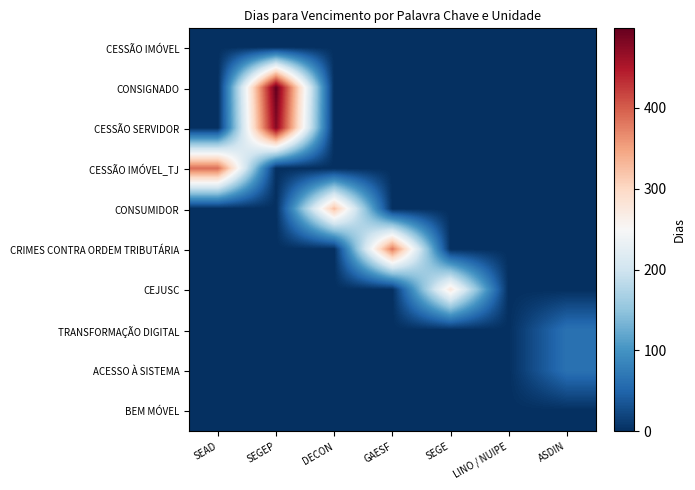

List the series in order of their peak value, lowest first.

CESSÃO IMÓVEL, BEM MÓVEL, TRANSFORMAÇÃO DIGITAL, ACESSO À SISTEMA, CEJUSC, CONSUMIDOR, CRIMES CONTRA ORDEM TRIBUTÁRIA, CESSÃO IMÓVEL_TJ, CESSÃO SERVIDOR, CONSIGNADO